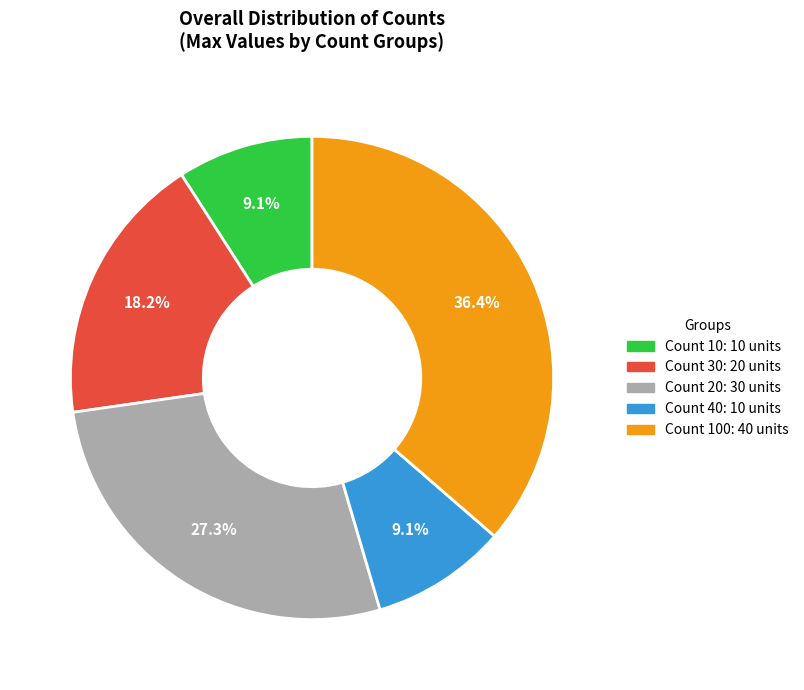

Does any single category account for the majority?

No